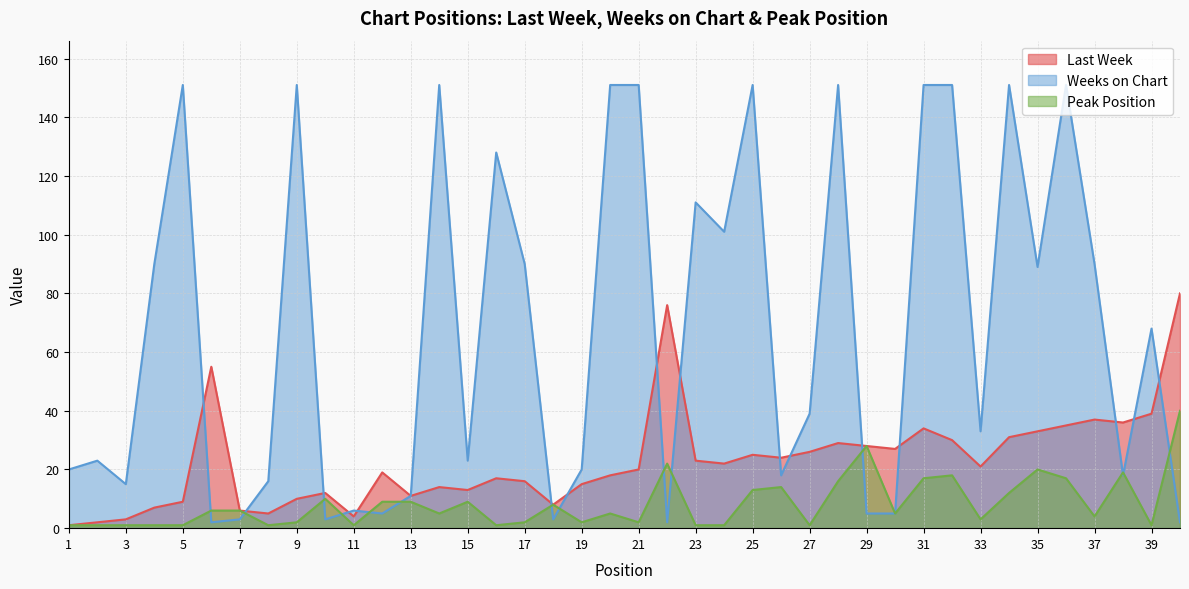

What is the value of the Peak Position point at the 35th from the left?

20